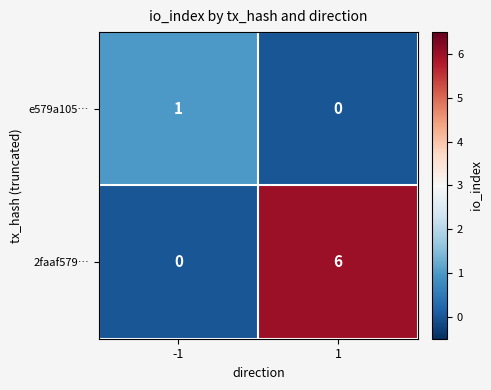

What is the difference between the maximum and minimum values in the 2faaf579… series?

6